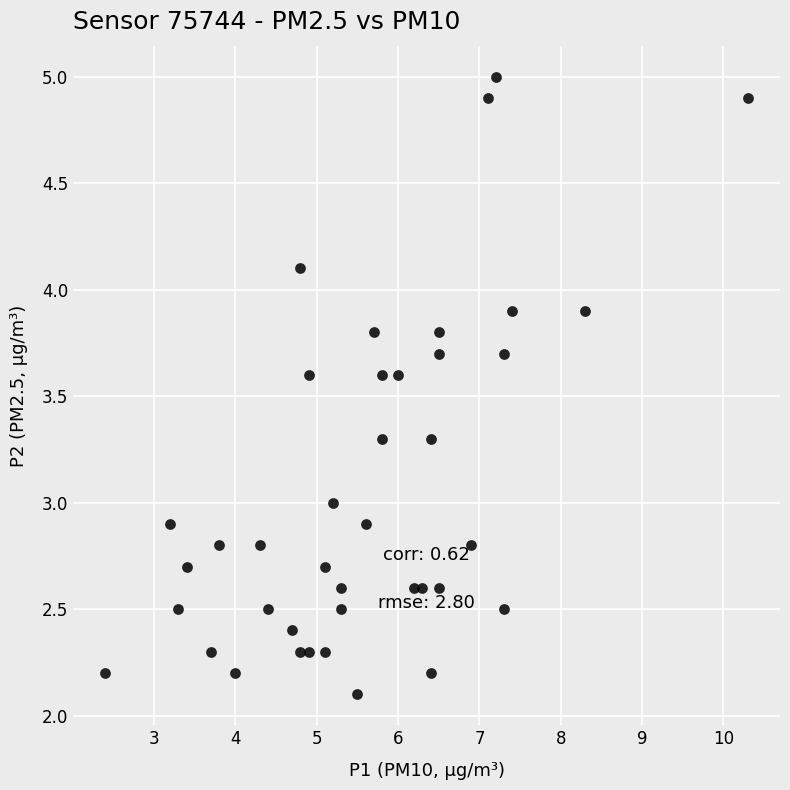

What is the range of Y values (max minus min)?

2.9